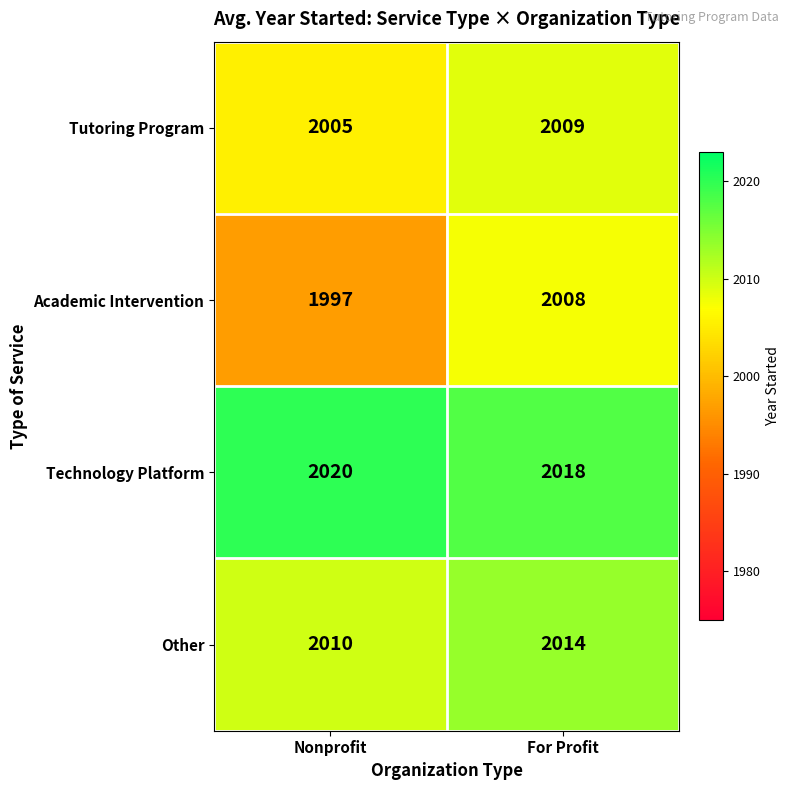

At which category does the chart reach its minimum across all series?

Nonprofit